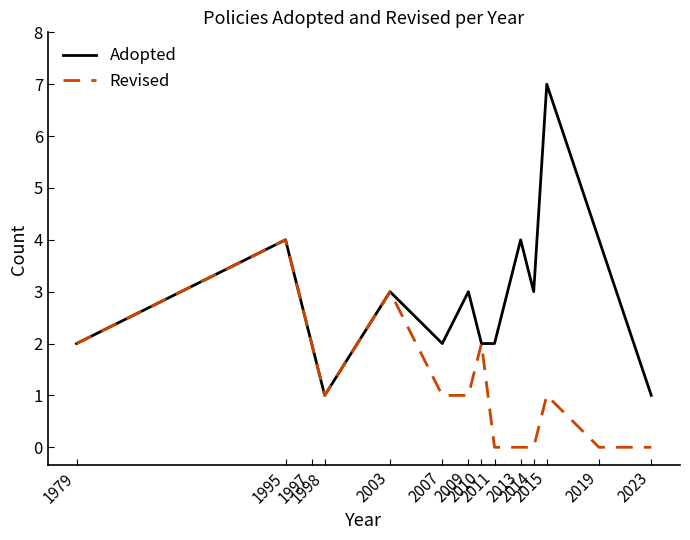

Which series has the largest total across all categories?

Adopted